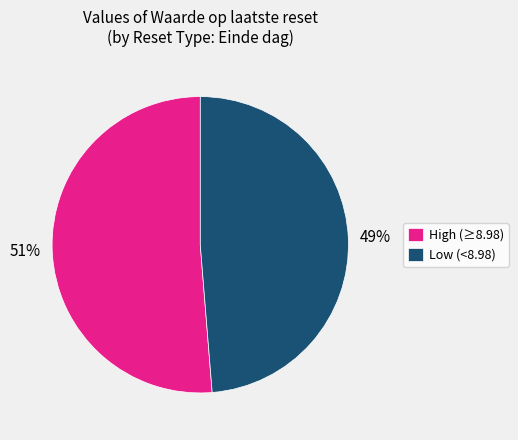

How many segments does this pie chart have?

2